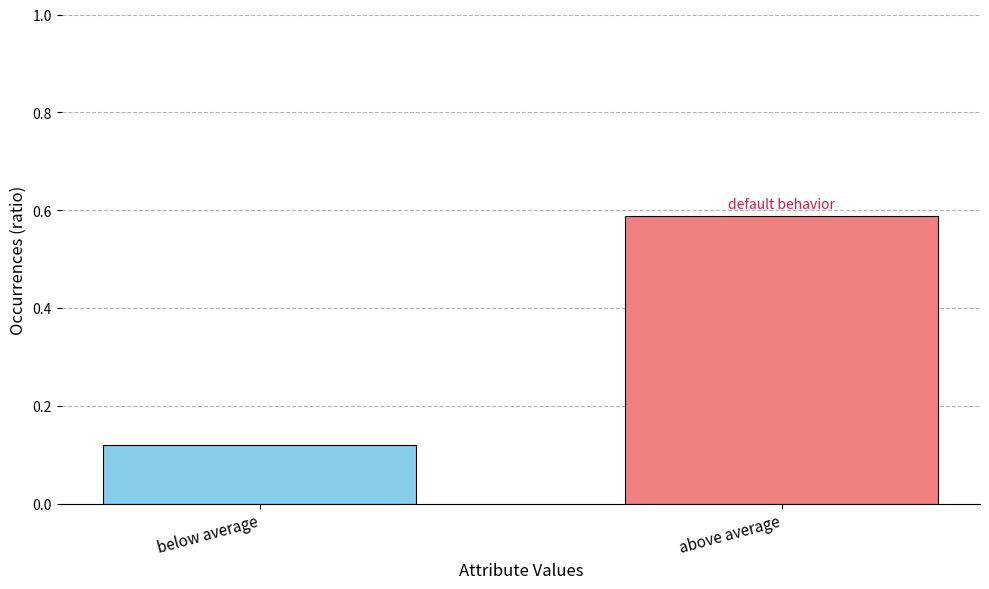

Which category has the lowest value across all series?

below average